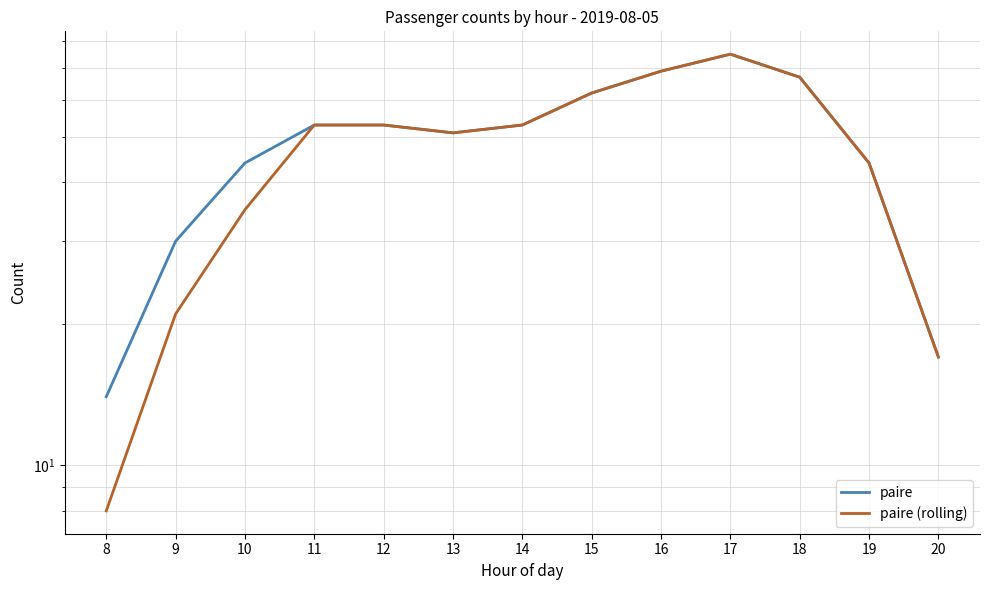

How many lines are shown in the chart?

2